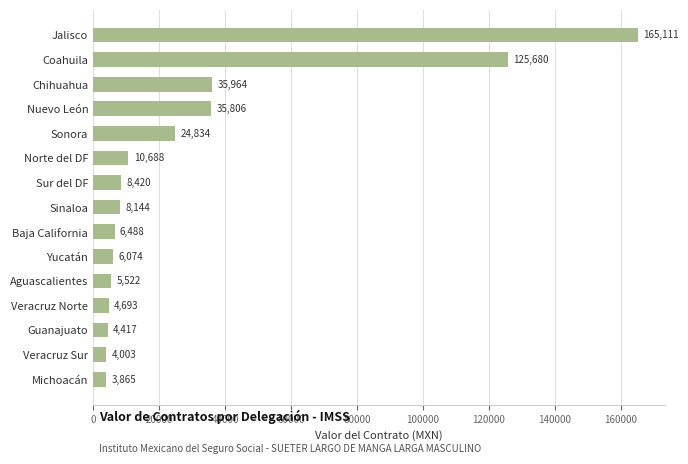

True or false: the data shows 4417.3 at Guanajuato.

True